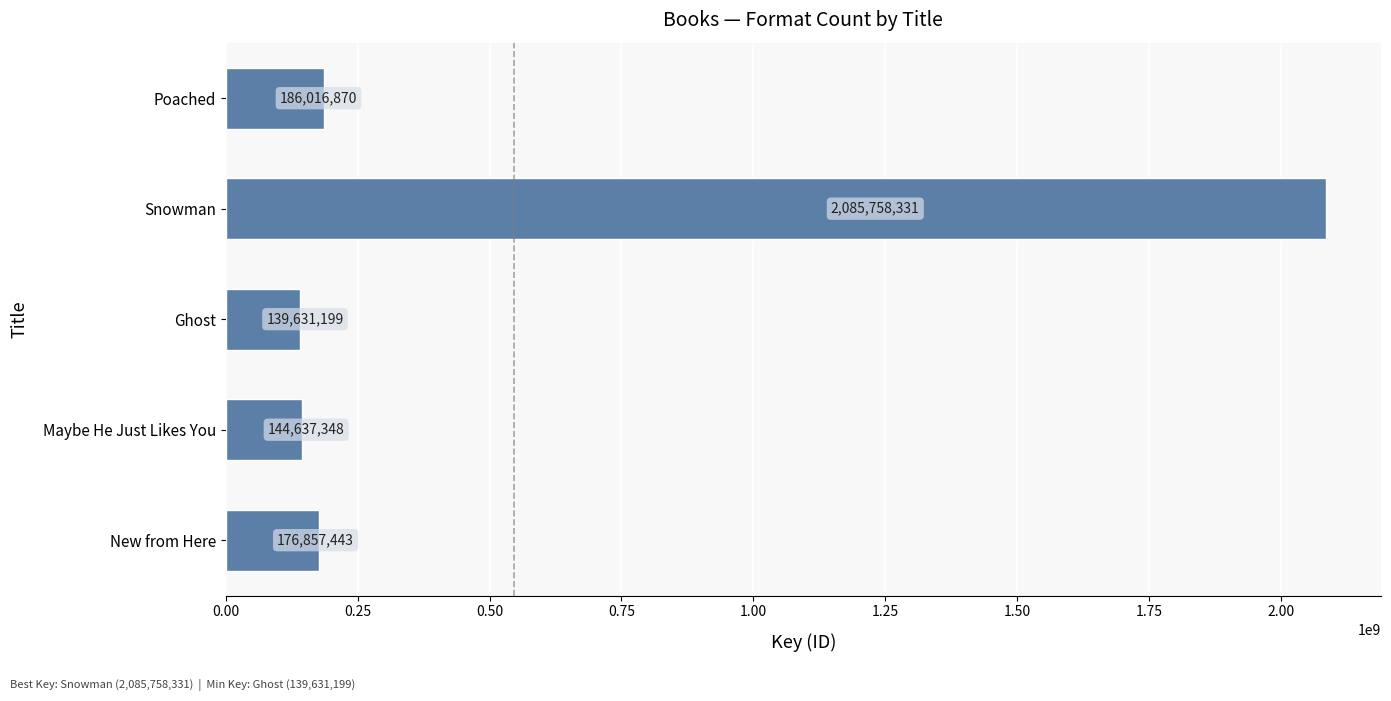

How many bars are there in total?

5